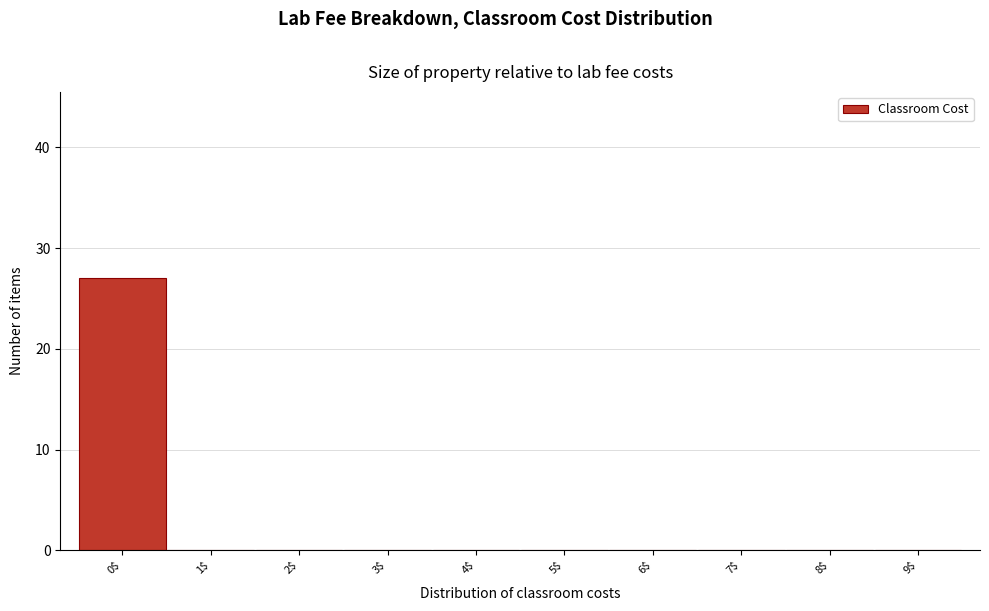

How tall is the bar that spans -0.5 to 0.5 on the x-axis? The values are not printed on the chart, so give them approximately, as read against the axis.

27